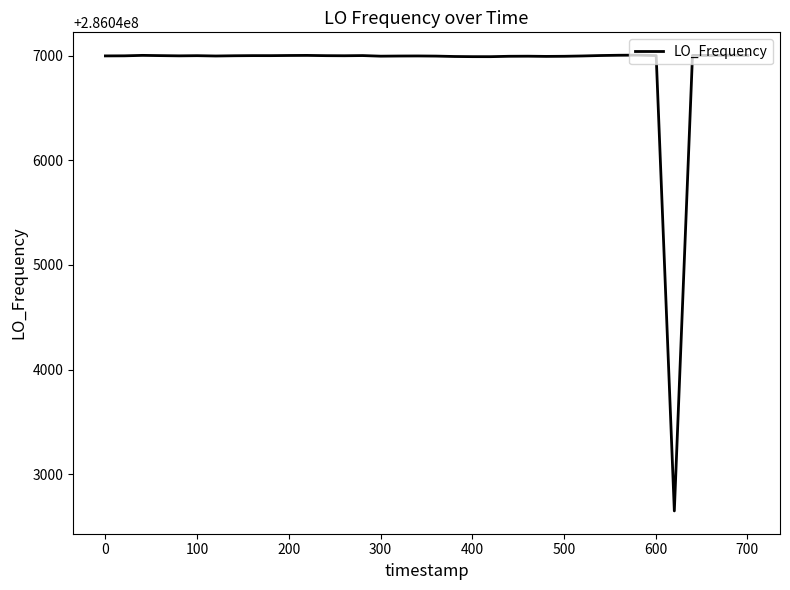

What is the average value?

286046891.5